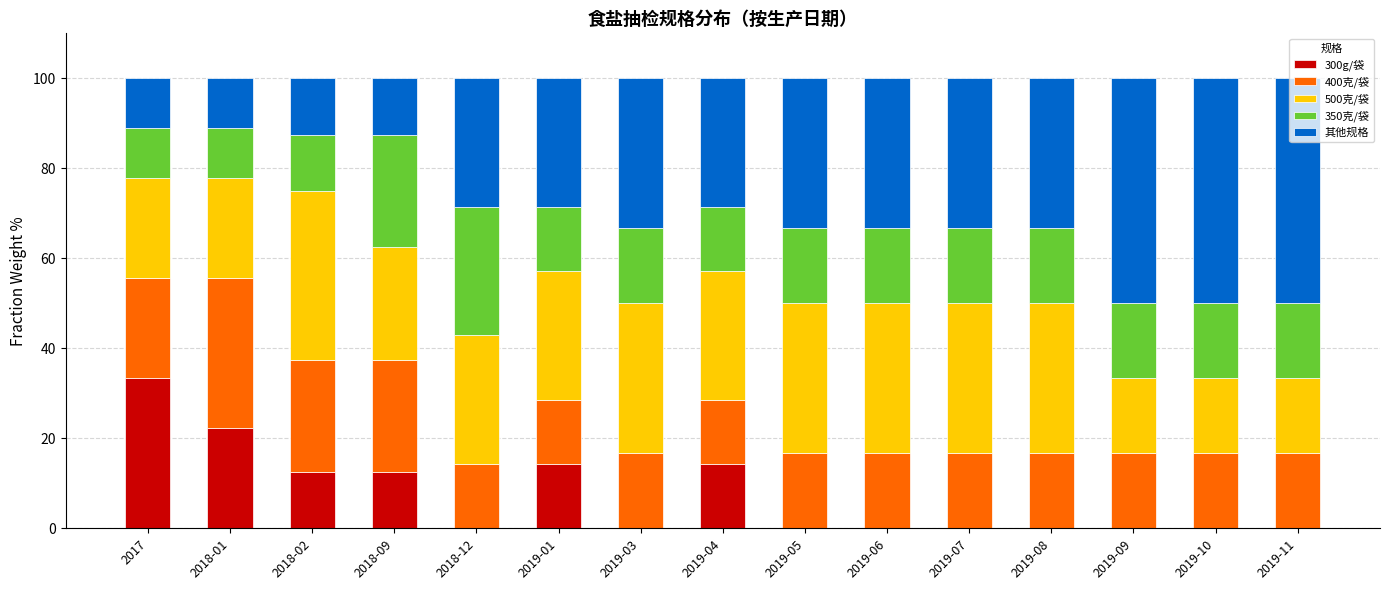

What is the total value across all series at 2019-10?

100.0